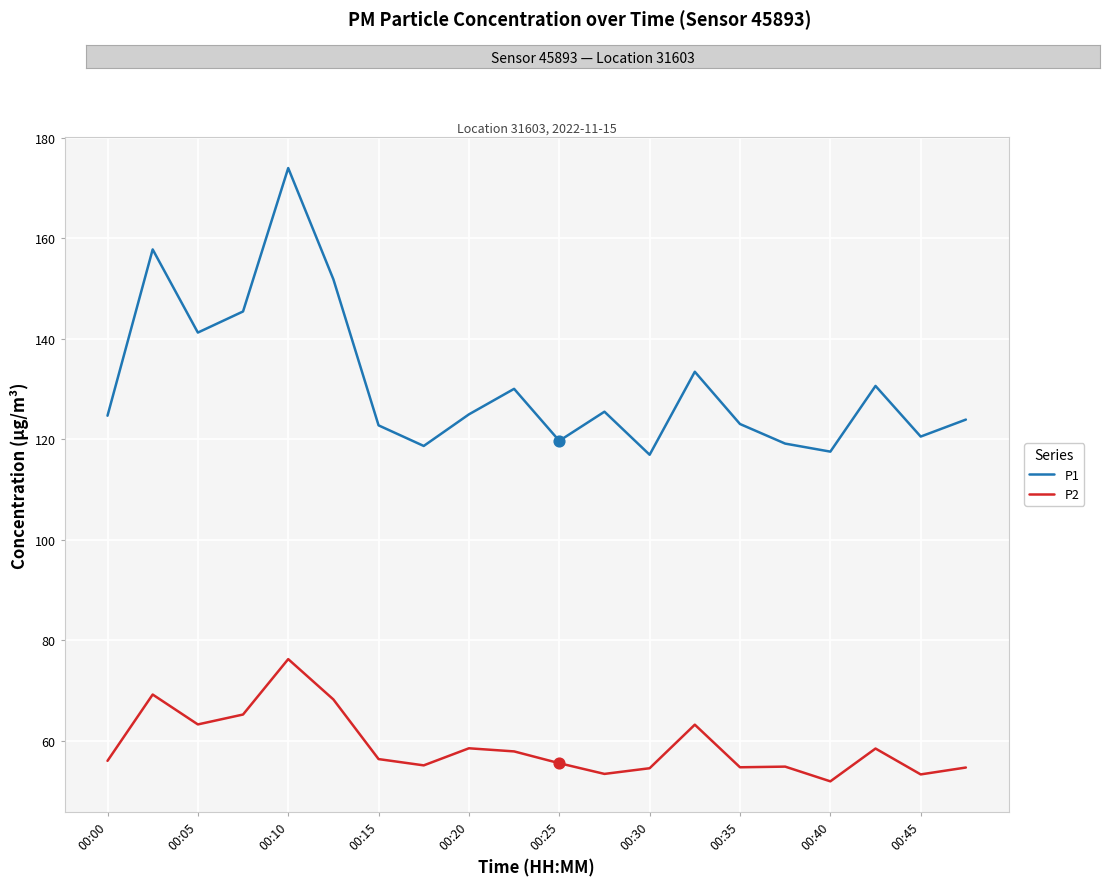

Which series has the largest total across all categories?

P1